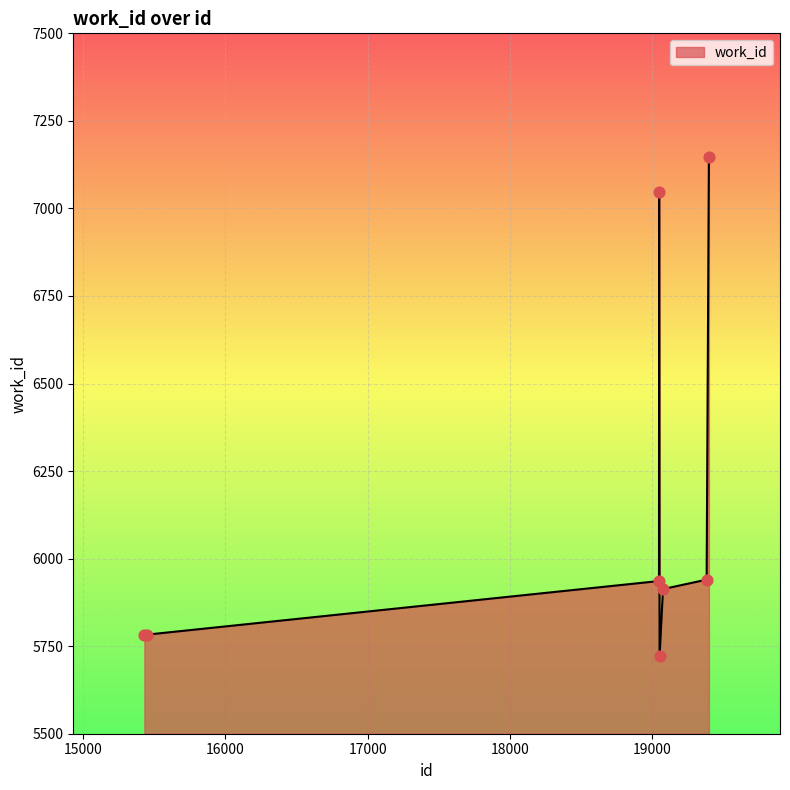

What is the sum of all values?

49269